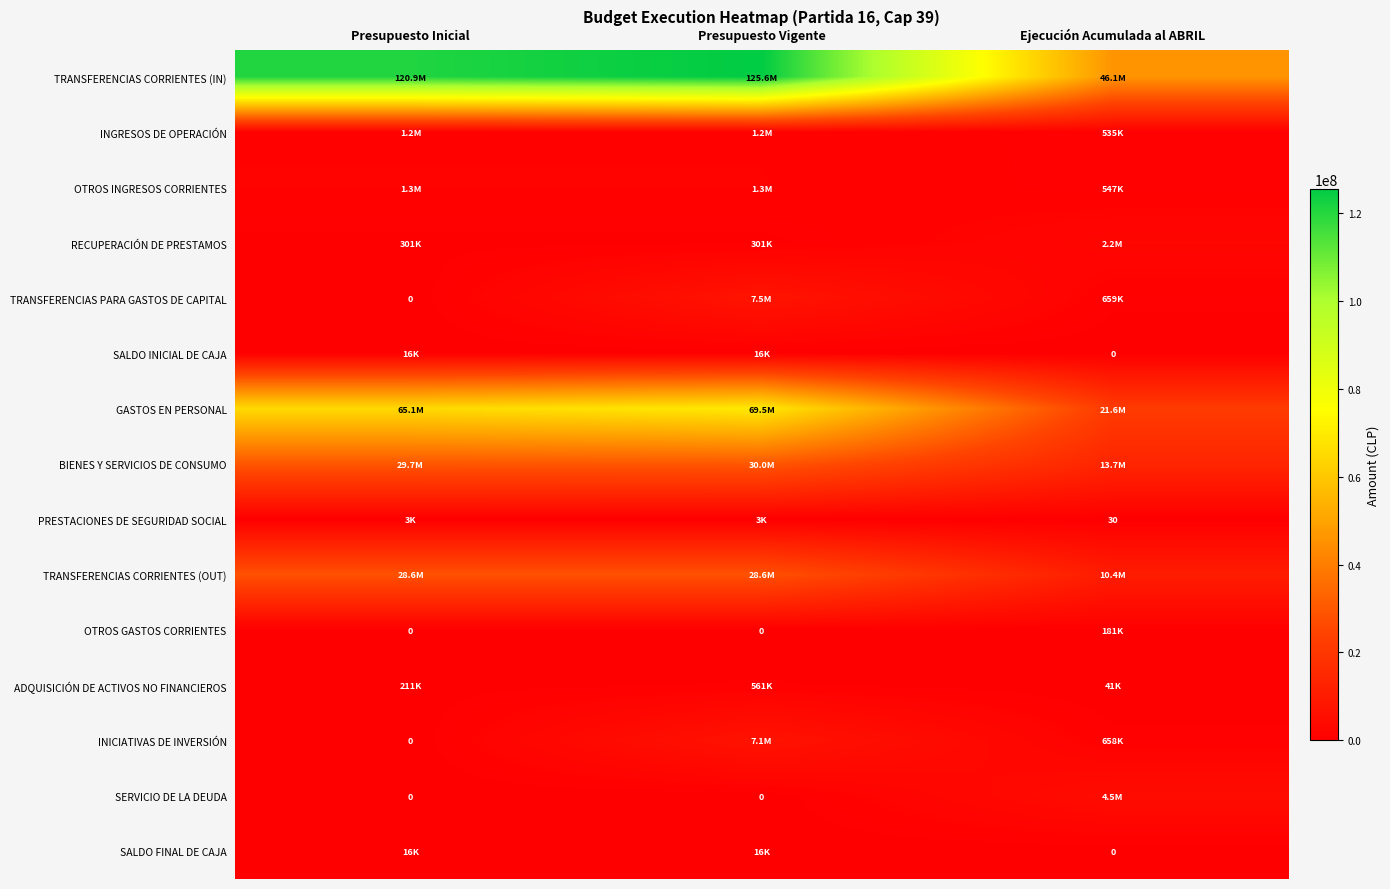

Which series changed the most between Presupuesto Inicial and Presupuesto Vigente?

TRANSFERENCIAS PARA GASTOS DE CAPITAL